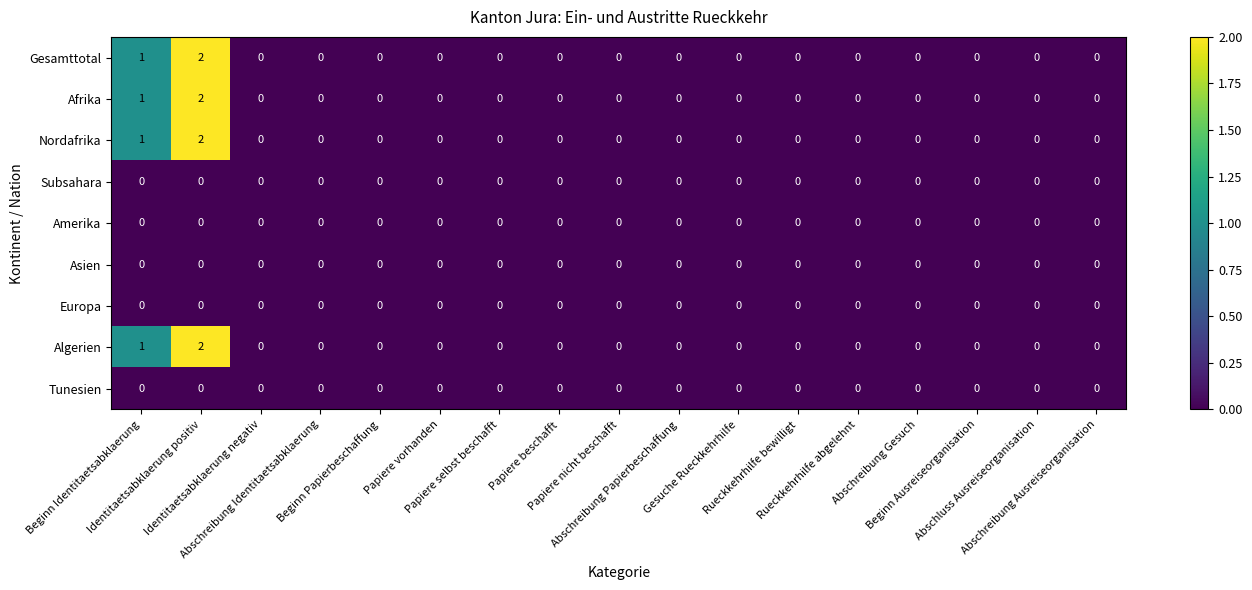

How many Gesamttotal values are between 0 and 1?

16